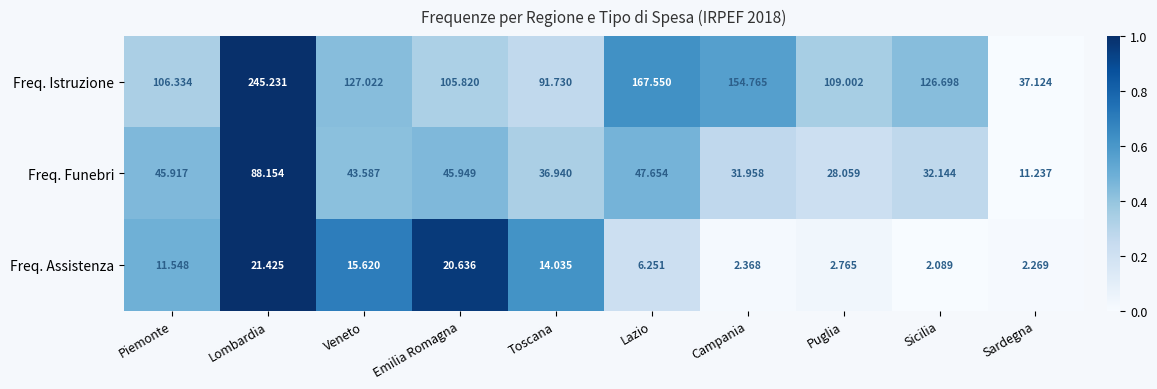

Rank the series by their maximum value, from lowest to highest.

Freq. Assistenza, Freq. Funebri, Freq. Istruzione